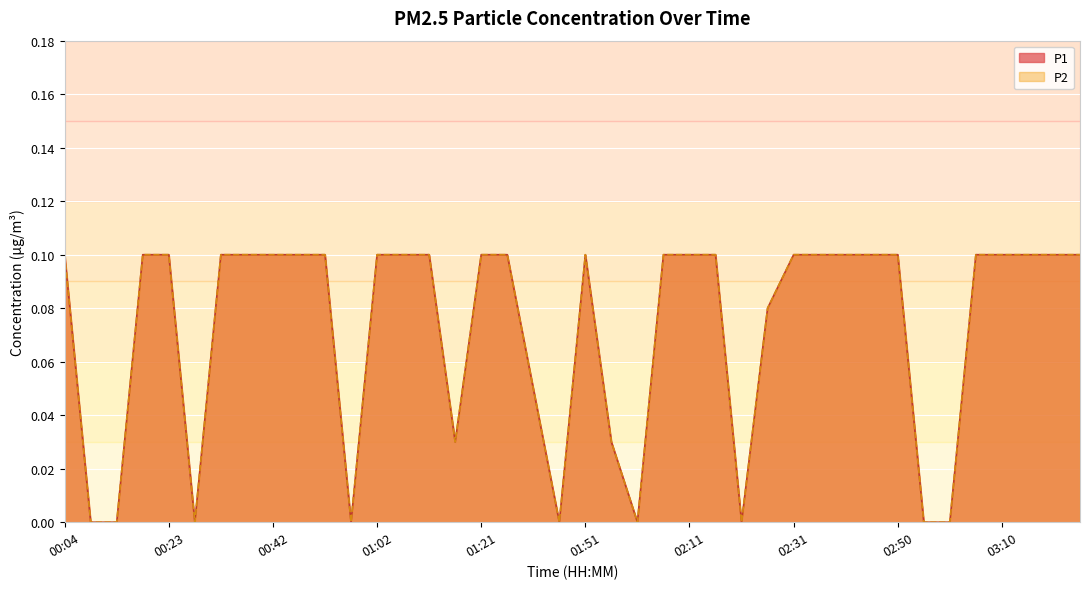

Which series changed the most between 00:23 and 01:21?

P1